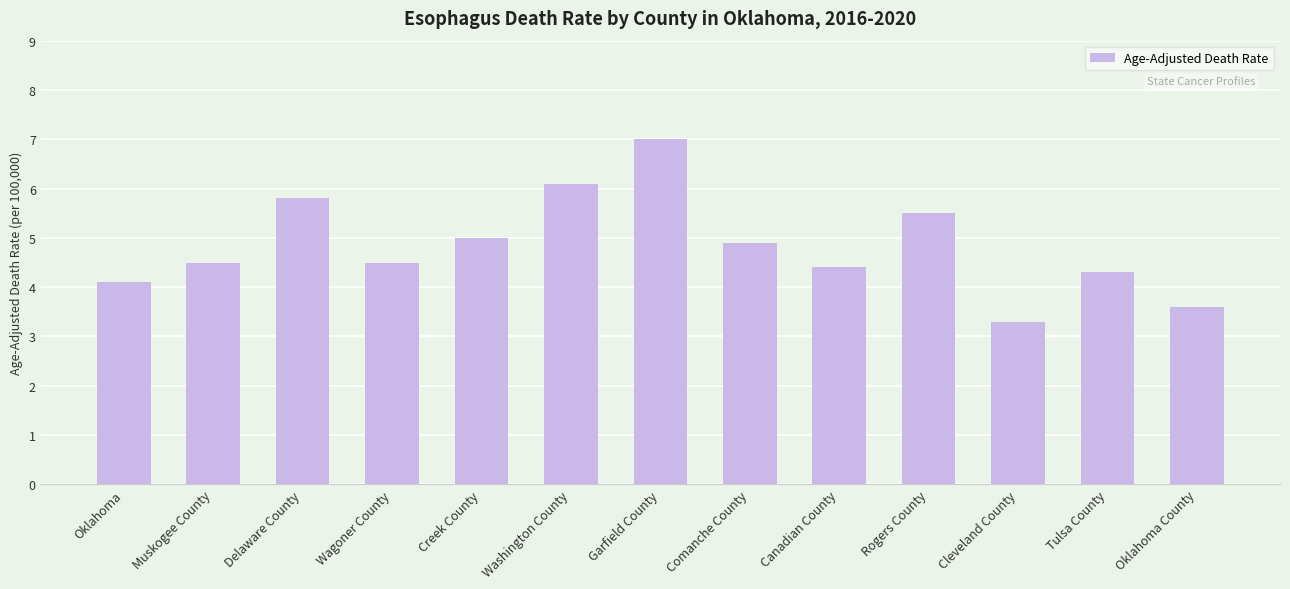

How many data points are above 4?

11